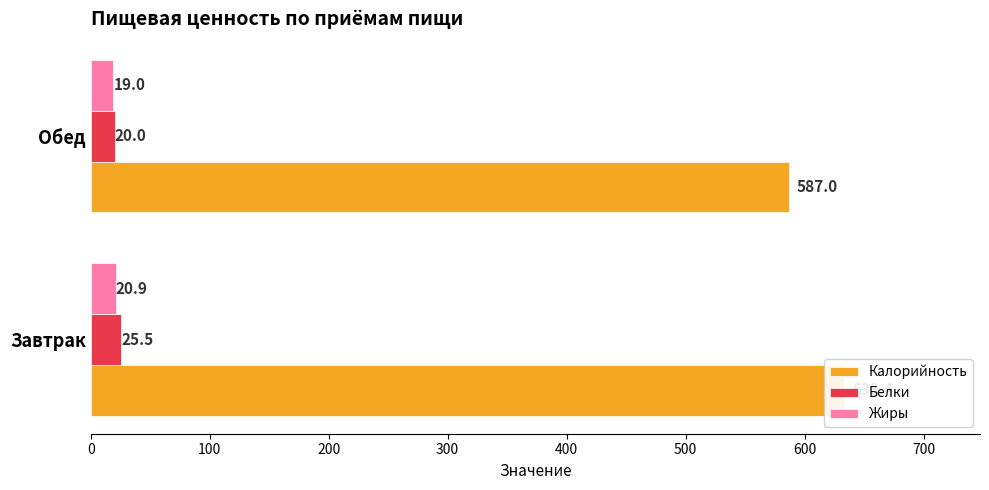

What is the highest value of the Белки series?

25.5